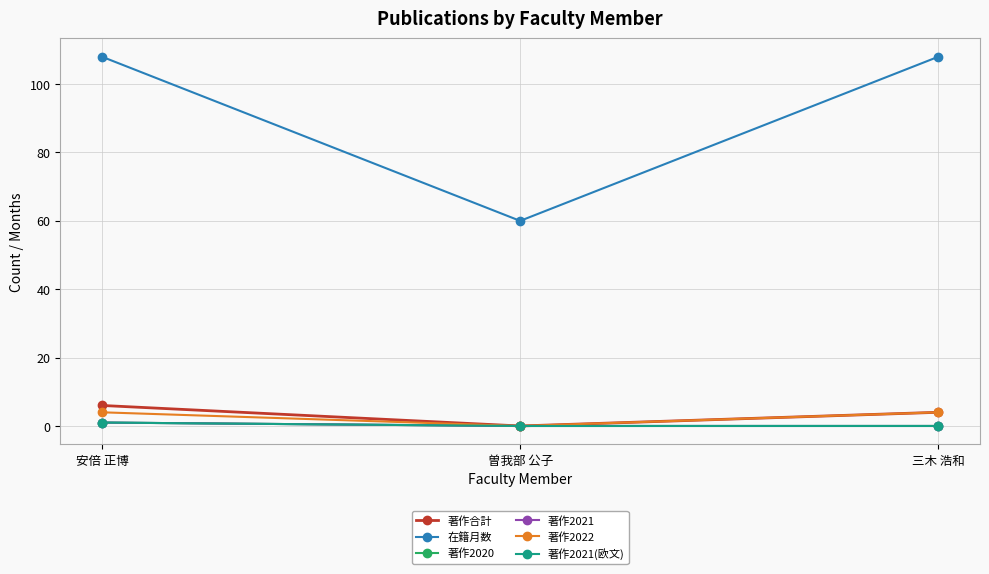

True or false: 著作2020 has a value of -1 at 曽我部 公子.

False